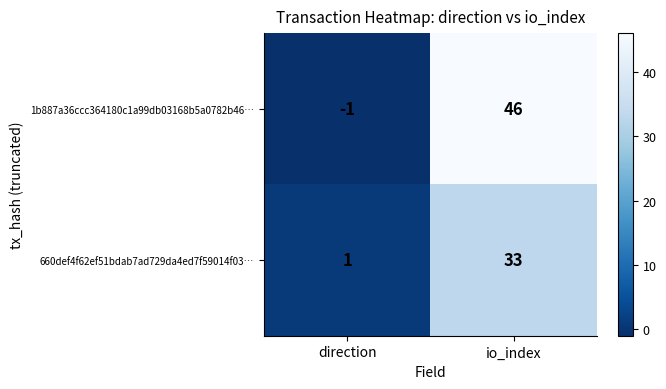

The value of 660def4f62ef51bdab7ad729da4ed7f59014f03… at direction is 1. True or false?

True